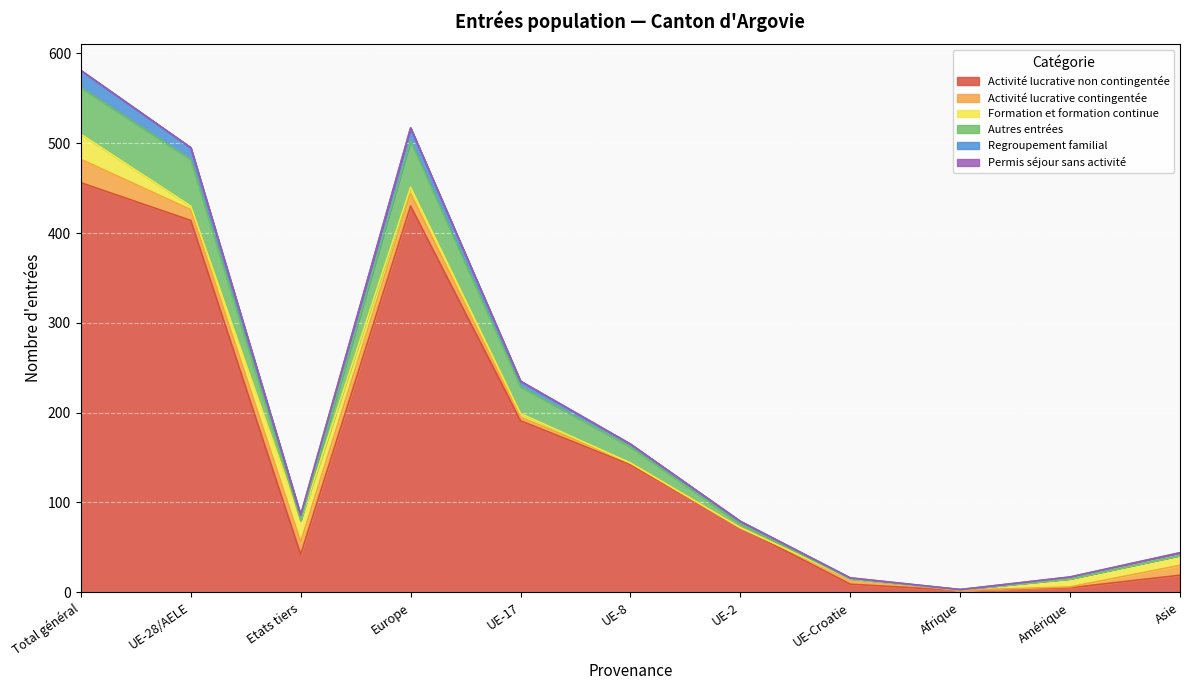

At UE-2, list the series in order from largest to smallest.

Activité lucrative non contingentée, Autres entrées, Regroupement familial, Activité lucrative contingentée, Formation et formation continue, Permis séjour sans activité